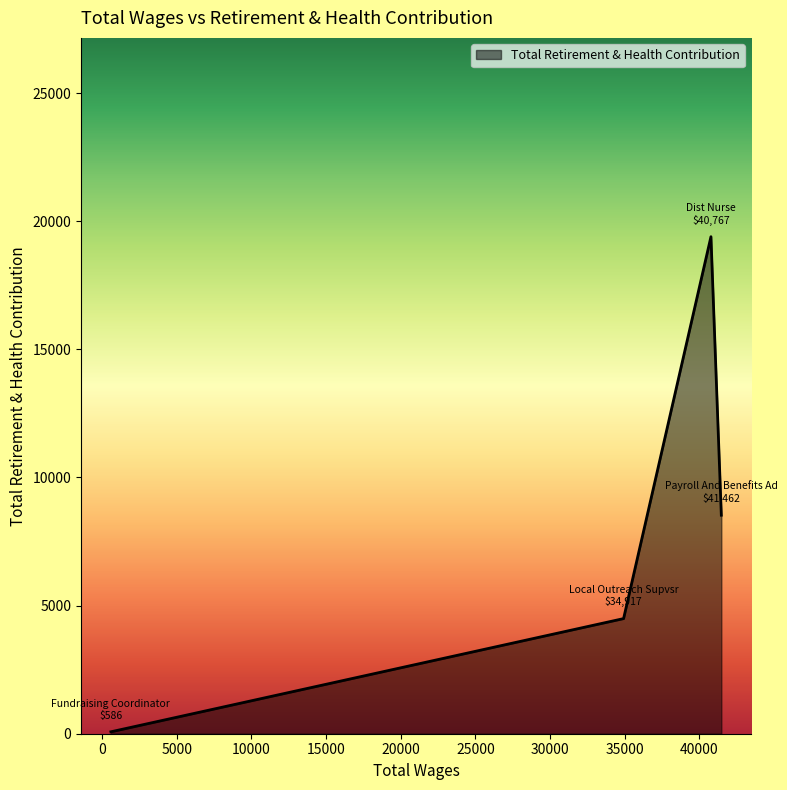

True or false: the data has more than 1 interior local peaks.

False